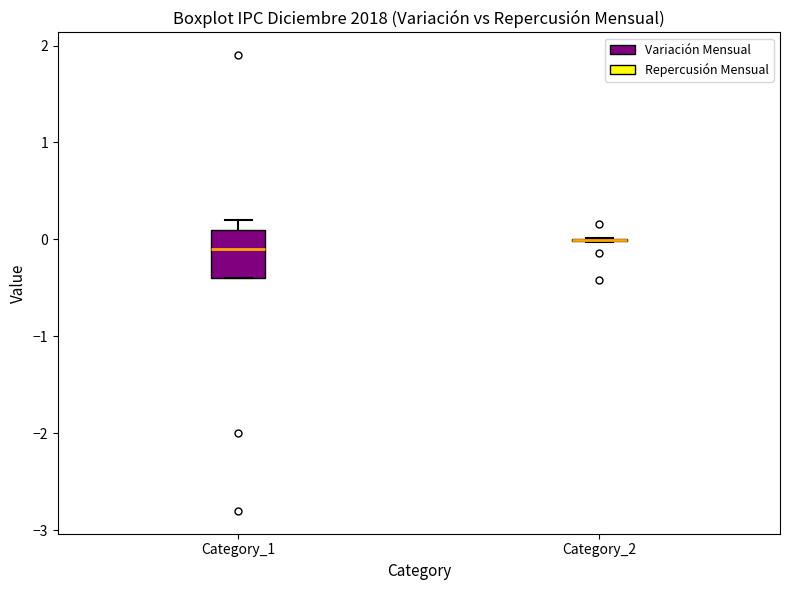

Reading left to right, read every box against the y-axis: the position of its median line, the range the box covers, and the ends of its whiskers. The values are not printed on the chart, so give them approximately, as read against the axis.

Category_1: median -0.1, box -0.4 to 0.1, whiskers -0.4 to 0.2
Category_2: box collapsed to a line at 0.0, whiskers 0.0 to 0.0